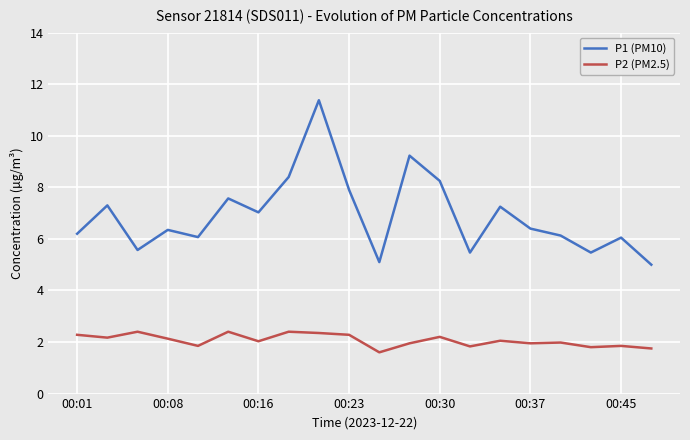

Which series has the largest range (max minus min)?

P1 (PM10)